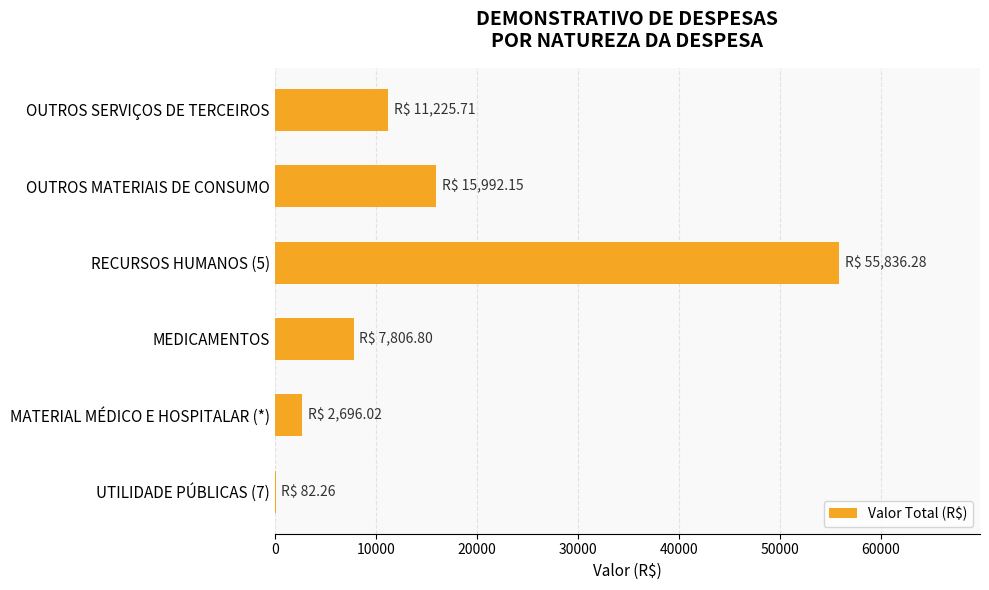

What is the change in value from OUTROS SERVIÇOS DE TERCEIROS to MATERIAL MÉDICO E HOSPITALAR (*)?

-8529.7